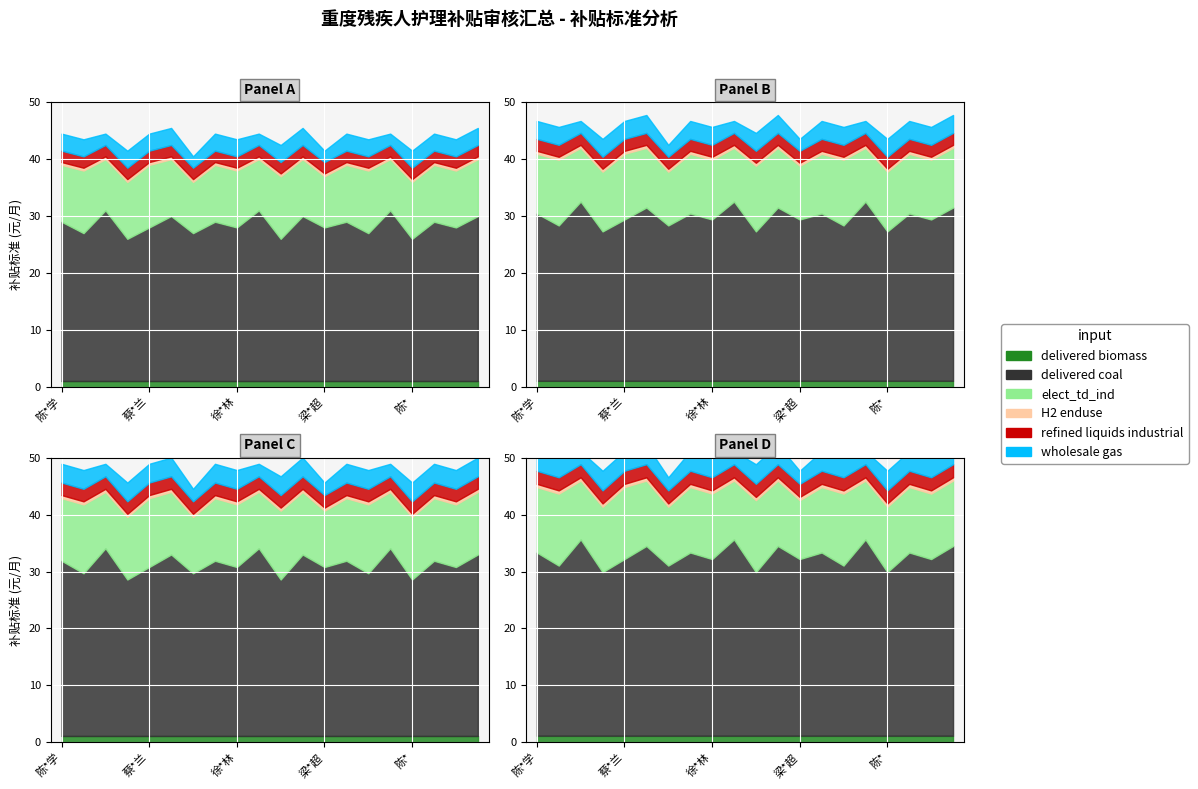

True or false: delivered coal and delivered biomass intersect in this chart.

False